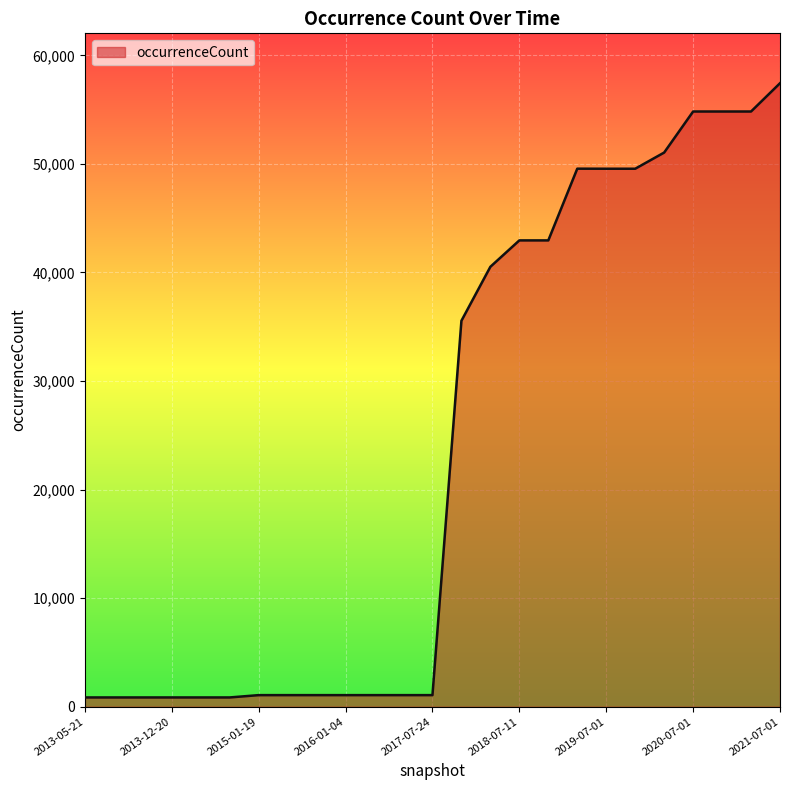

How many lines are shown in the chart?

1